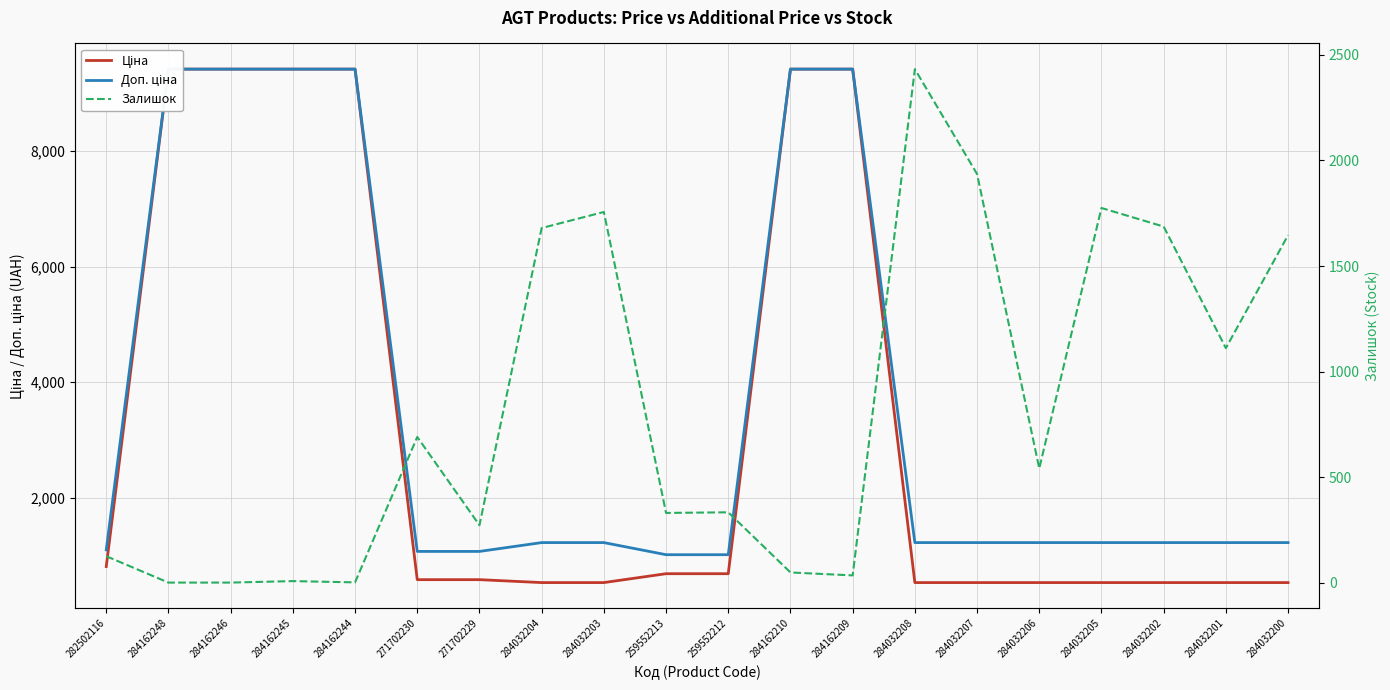

At 284162210, list the series in order from largest to smallest.

Ціна, Доп. ціна, Залишок